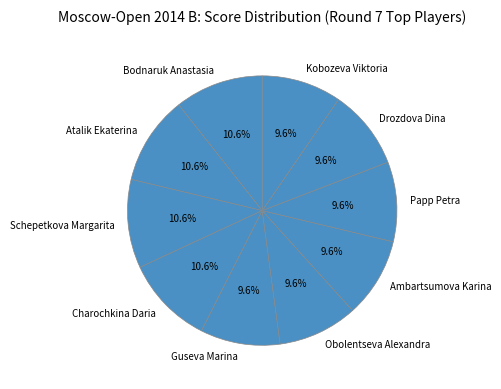

What is the total percentage of Schepetkova Margarita and Ambartsumova Karina?

20.2%